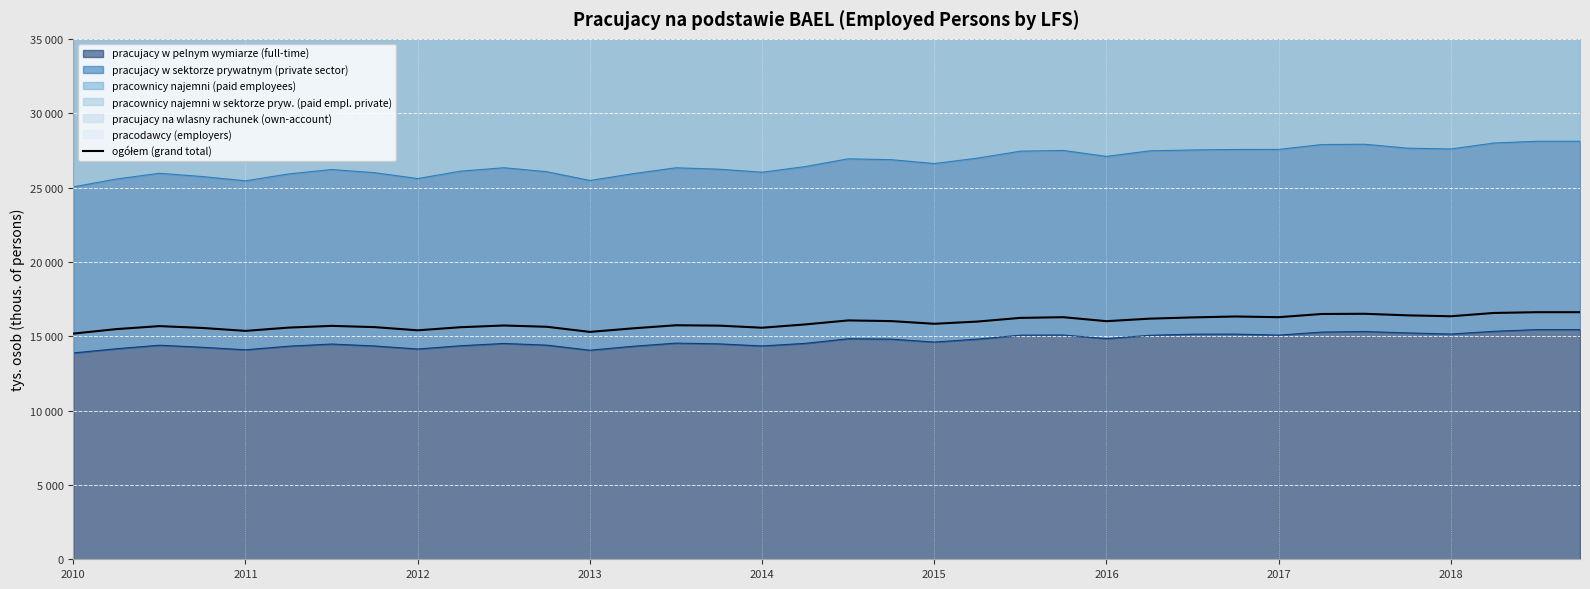

Reading left to right, transcribe all the data shown in this chart.

15177	15479	15681	15557	15359	15580	15697	15613	15398	15607	15722	15636	15291	15530	15738	15713	15573	15793	16063	16018	15837	15986	16234	16280	16012	16182	16266	16328	16281	16496	16510	16404	16344	16565	16617	16617